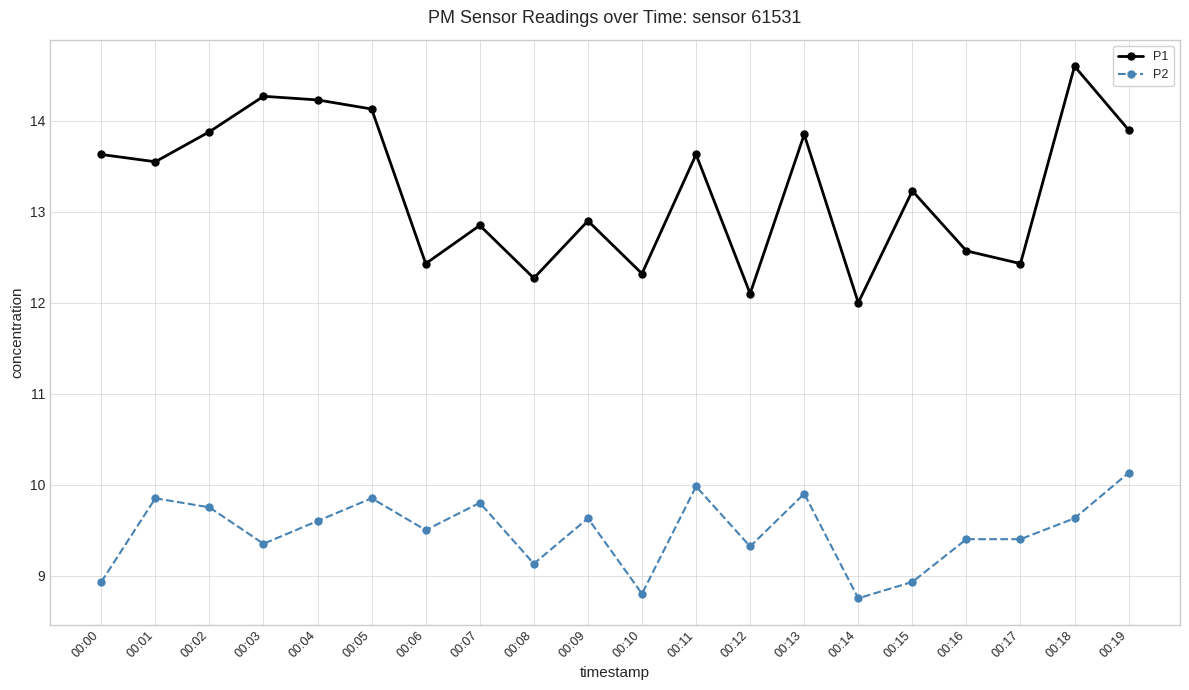

The value of P1 at 00:01 is 8.7. True or false?

False